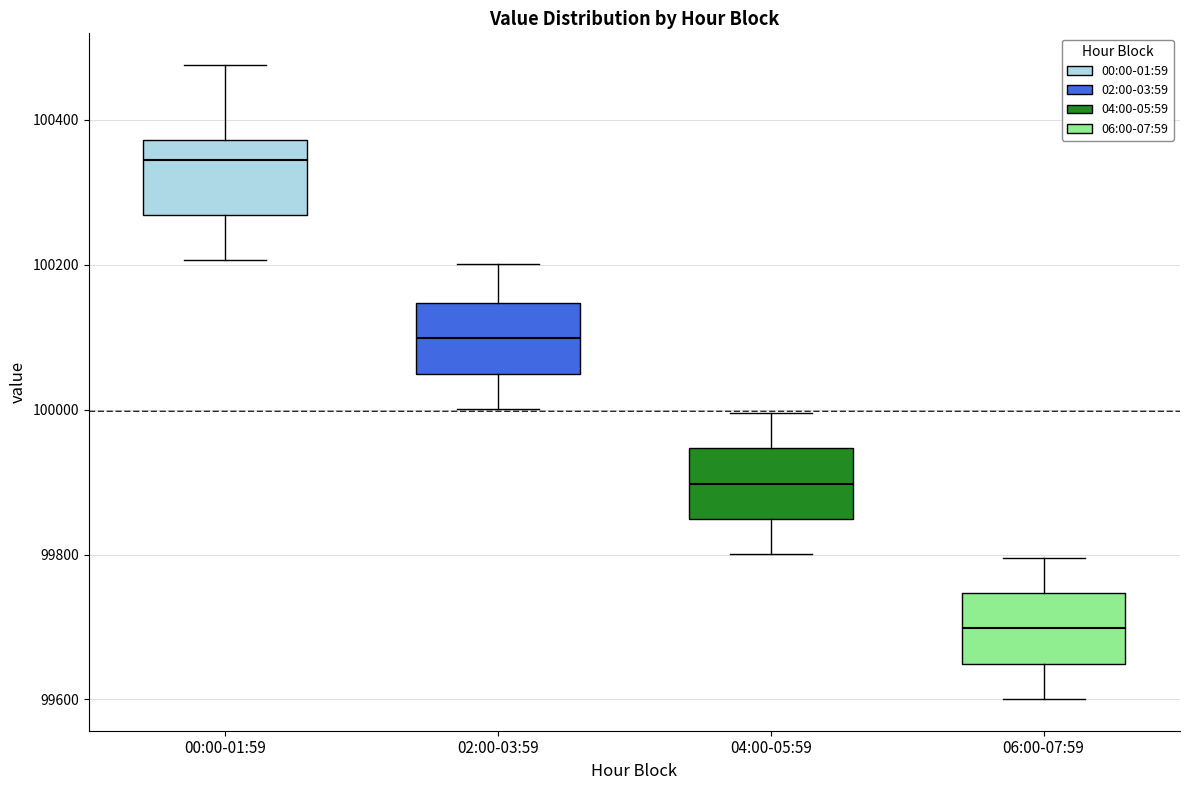

Reading left to right, transcribe this box plot: for each box, give where its median line is, the range the box spans, and where its two whiskers end, as read against the y-axis. The values are not printed on the chart, so give them approximately, as read against the axis.

00:00-01:59: median 100340, box 100260 to 100380, whiskers 100200 to 100480
02:00-03:59: median 100100, box 100040 to 100140, whiskers 100000 to 100200
04:00-05:59: median 99900, box 99840 to 99940, whiskers 99800 to 100000
06:00-07:59: median 99700, box 99640 to 99740, whiskers 99600 to 99800